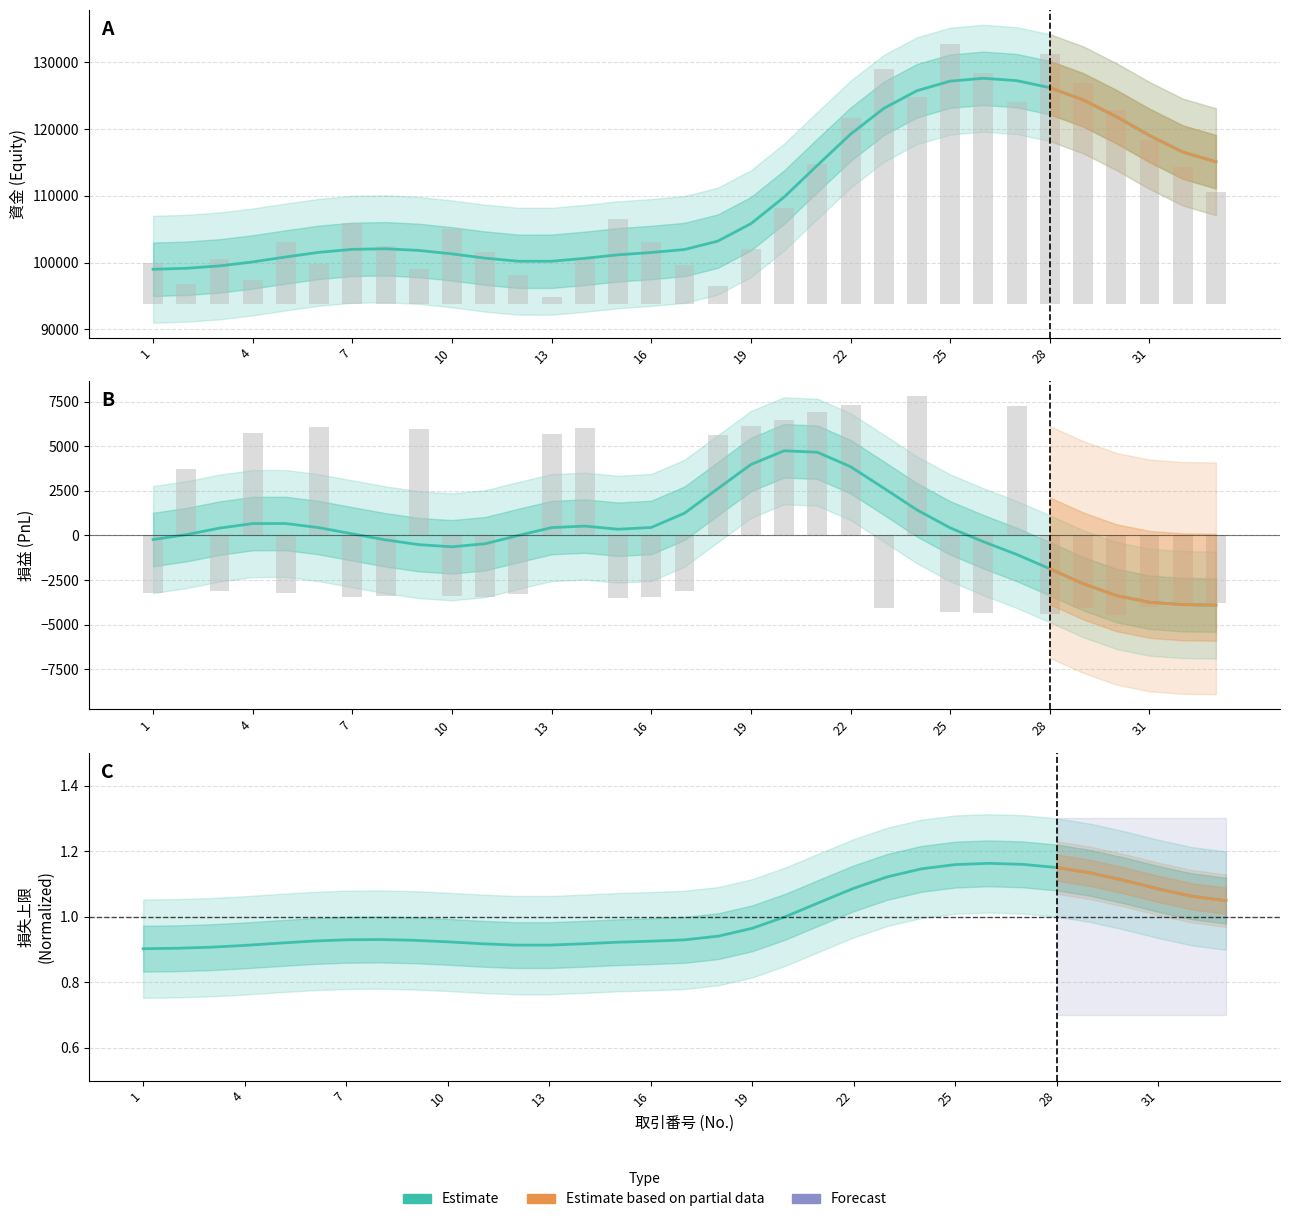

What is the difference between the second highest and minimum values in the 損益 series?

11773.7